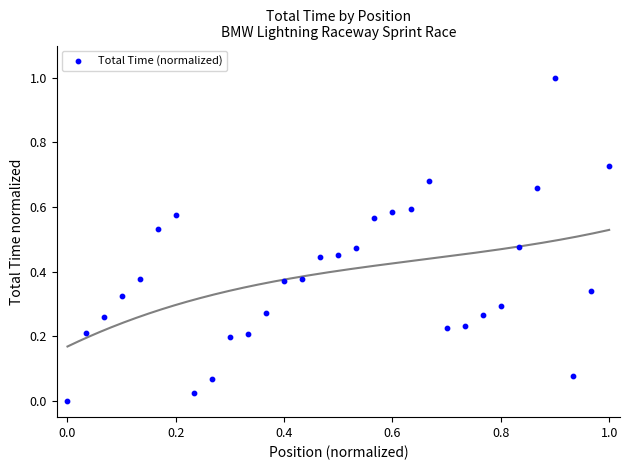

What is the range of X values (max minus min)?

1.0